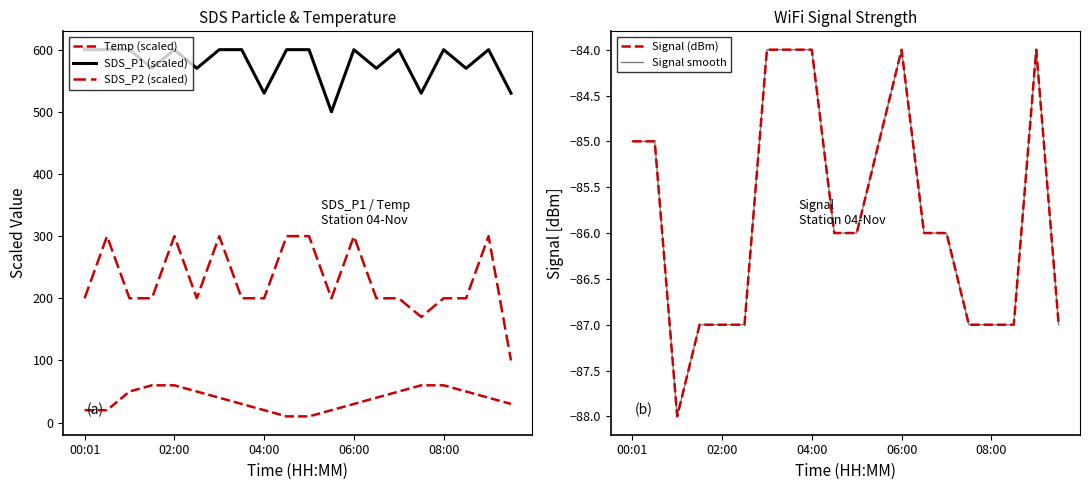

Does the chart display data point markers on the line(s)?

No